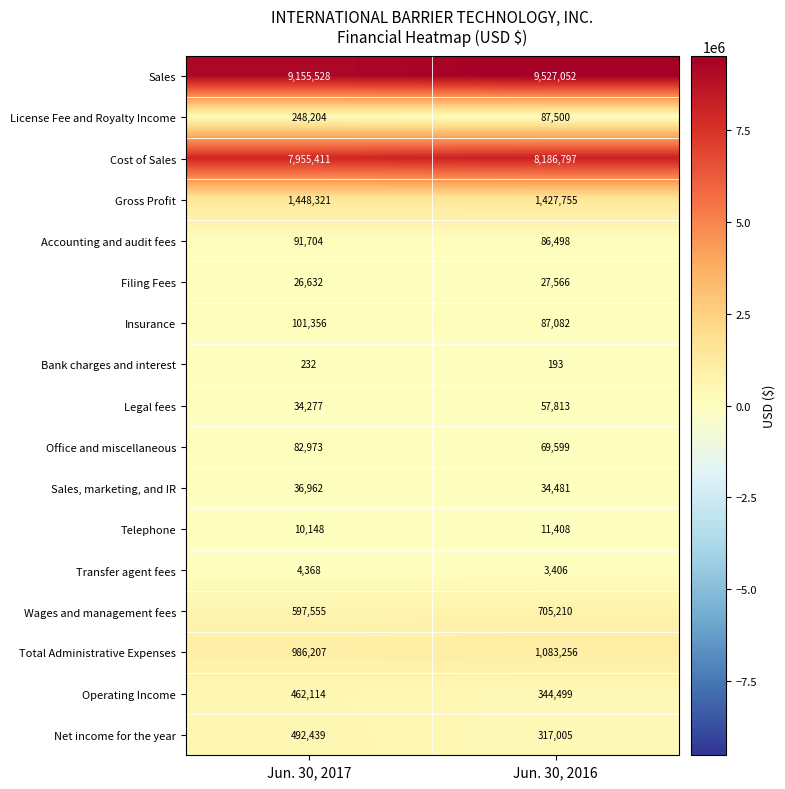

Which series has the largest range (max minus min)?

Sales